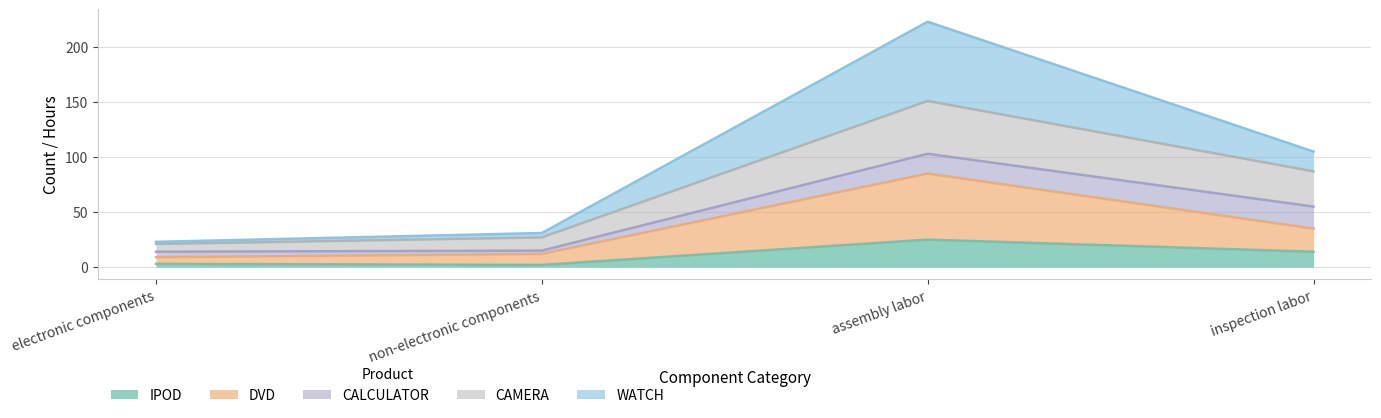

Reading right to left, list the values for the IPOD series.

inspection labor=14	assembly labor=25	non-electronic components=2	electronic components=3